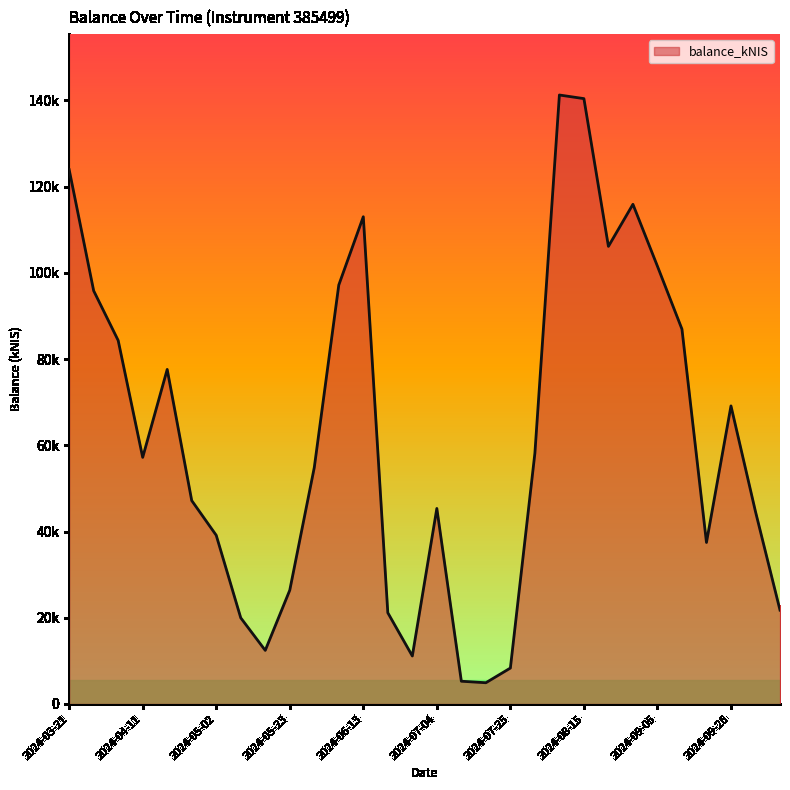

Rank the categories by value from highest to lowest.

2024-08-08, 2024-08-15, 2024-03-21, 2024-08-29, 2024-06-13, 2024-08-22, 2024-09-05, 2024-06-06, 2024-03-28, 2024-09-12, 2024-04-04, 2024-04-18, 2024-09-26, 2024-08-01, 2024-04-11, 2024-05-30, 2024-04-25, 2024-07-04, 2024-10-01, 2024-05-02, 2024-09-19, 2024-05-23, 2024-10-10, 2024-06-20, 2024-05-09, 2024-05-16, 2024-06-27, 2024-07-25, 2024-07-11, 2024-07-18